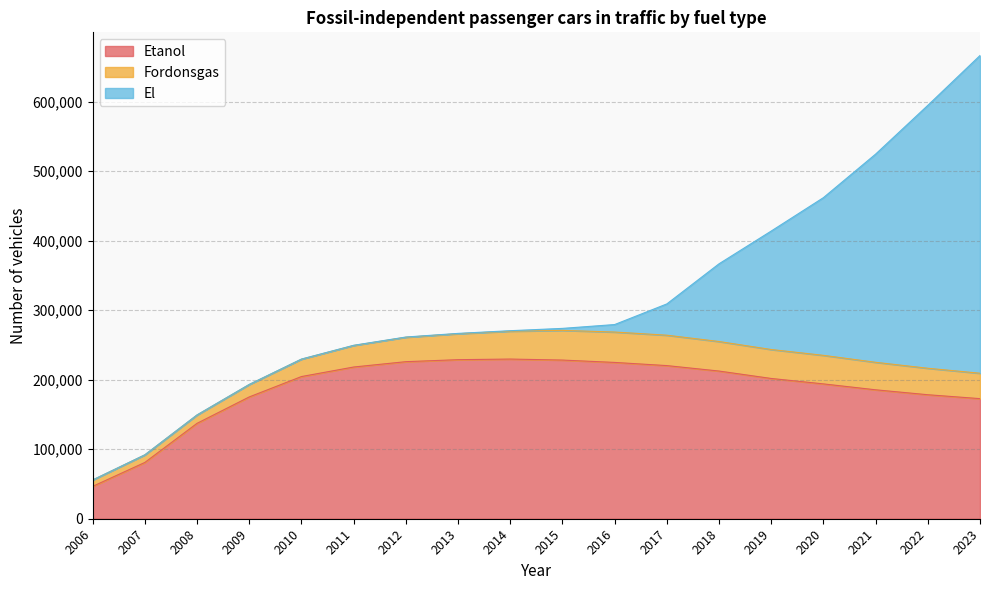

What is the difference between the maximum and second lowest values in the Fordonsgas series?

32810